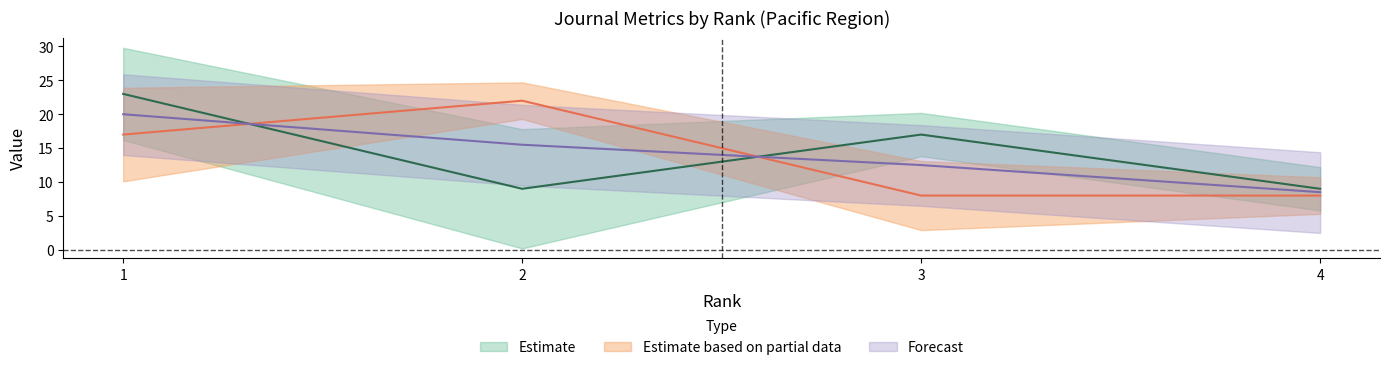

What is the total value across all series at 4?

17